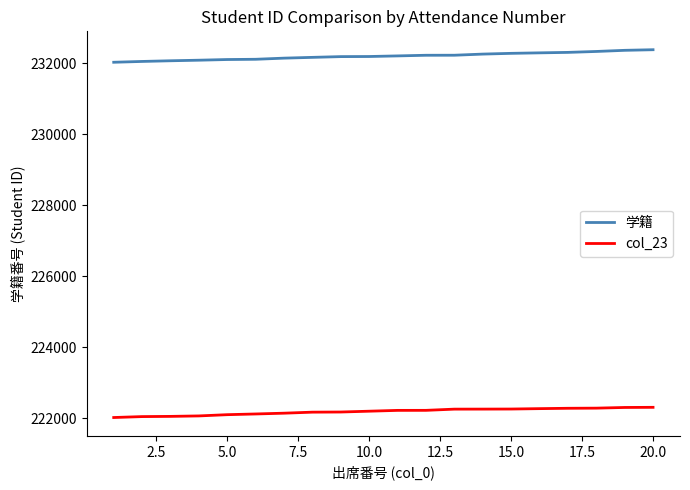

List the series in order of their overall mean, highest first.

学籍, col_23